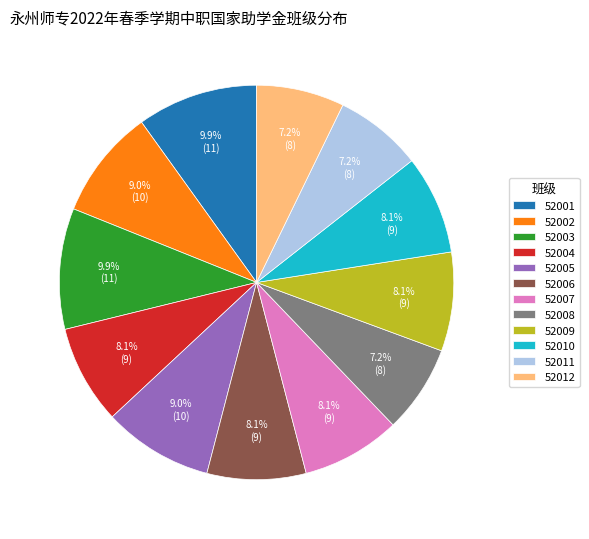

To the nearest percent, what is the combined percentage of 52011 and 52009?

15%